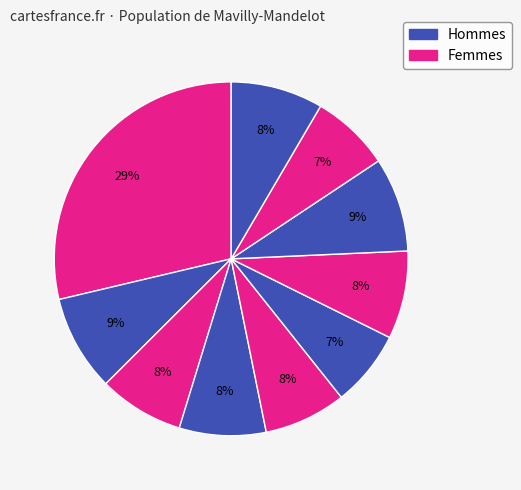

Does any single category account for the majority?

No